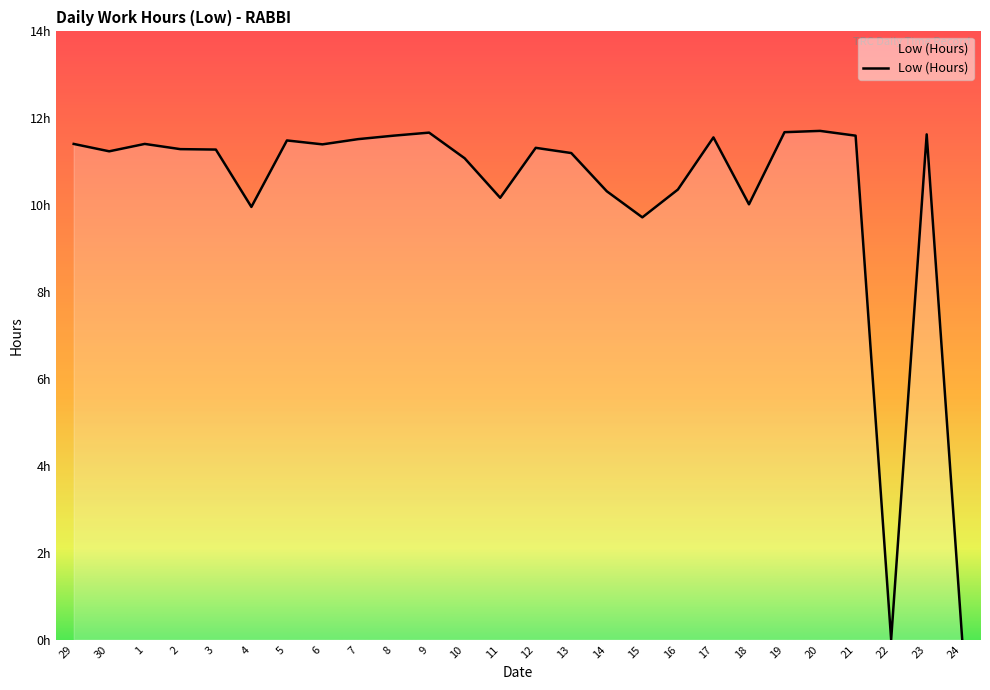

Is it true that the value at 6 is 11.4?

True